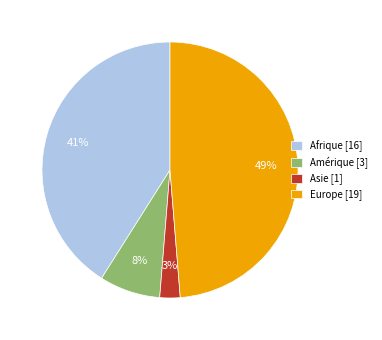

Rank the categories by value from highest to lowest.

Europe, Afrique, Amérique, Asie